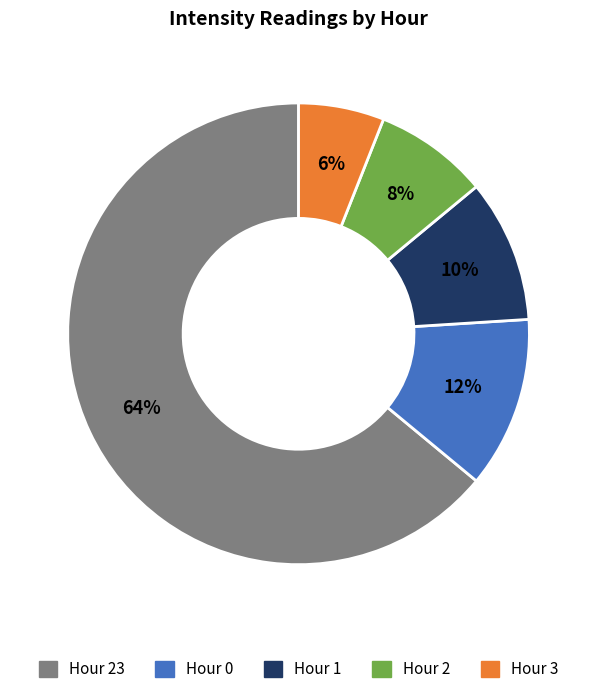

To the nearest percent, what is the difference between the largest and smallest slice percentages?

58%